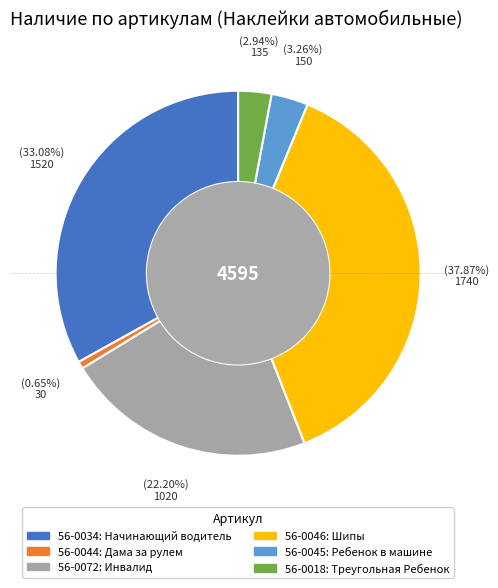

Count the number of slices in the pie.

6